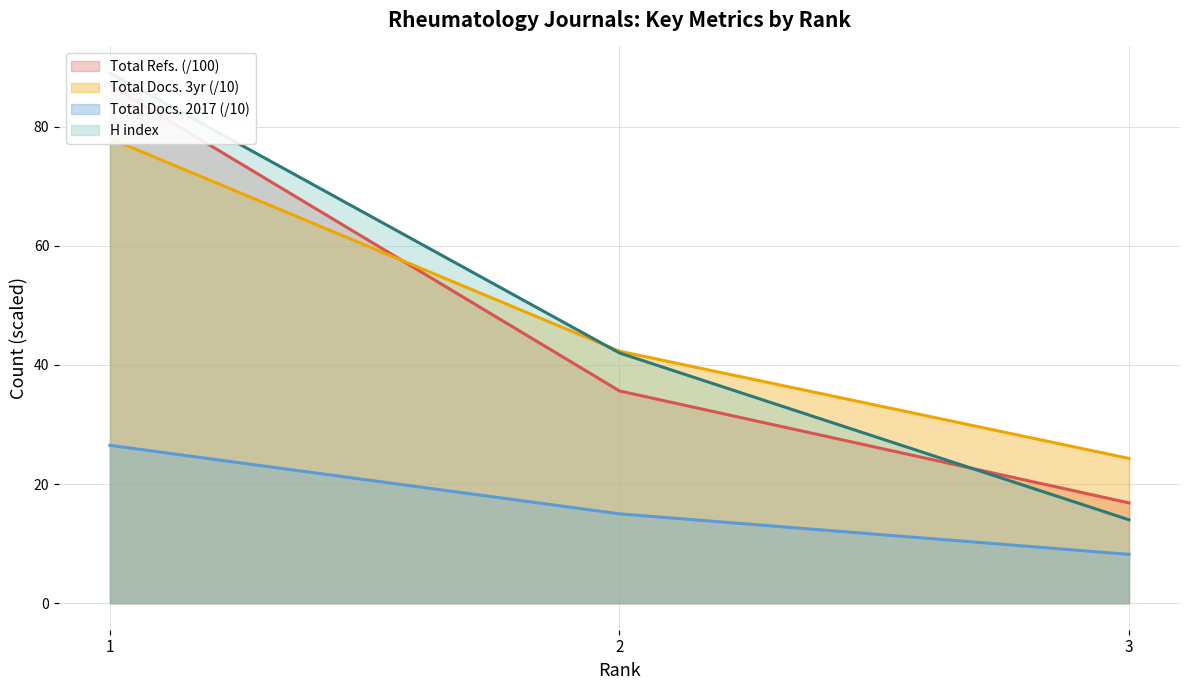

Between 3 and 2, which is larger?

2